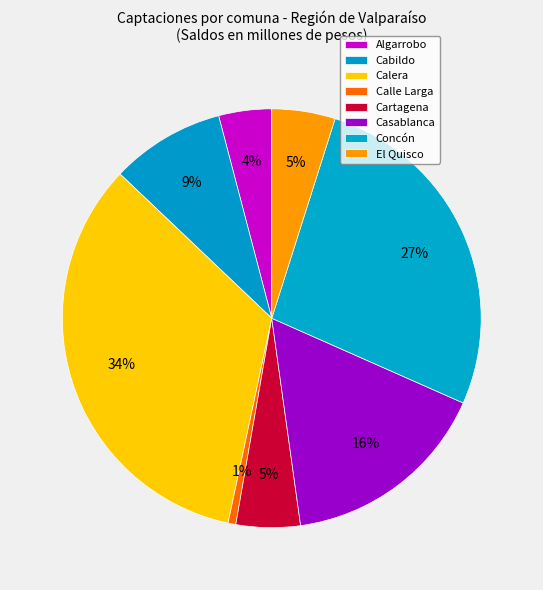

Count the number of slices in the pie.

8